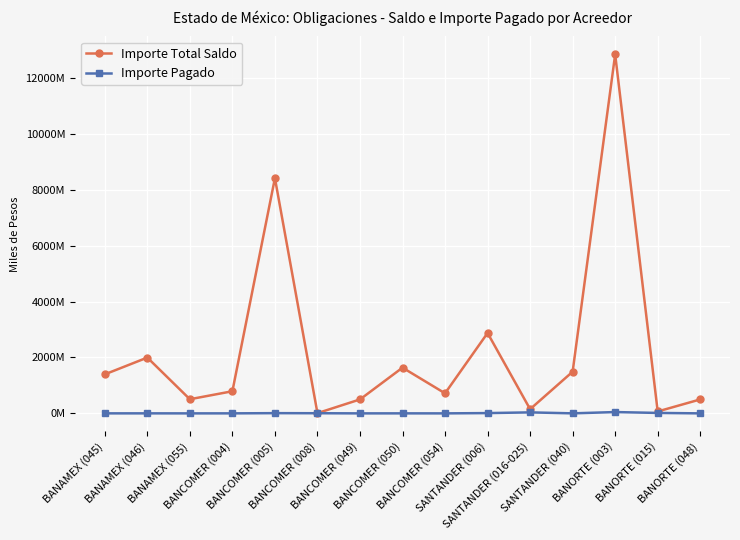

What is the label of the 12th point from the left?

SANTANDER (040)